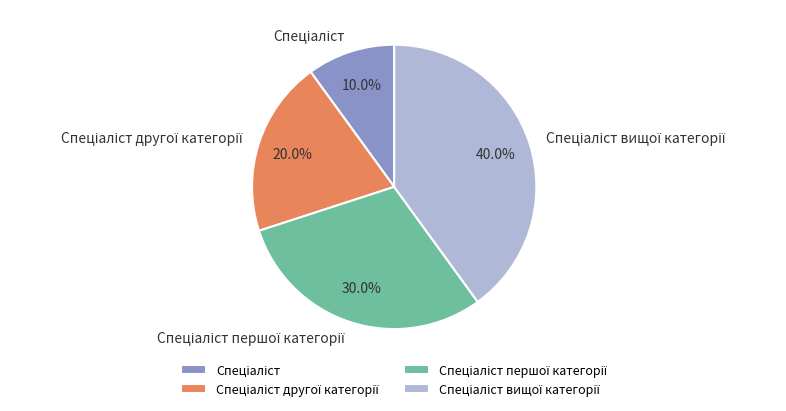

To the nearest percent, what is the difference between the largest and smallest slice percentages?

30%